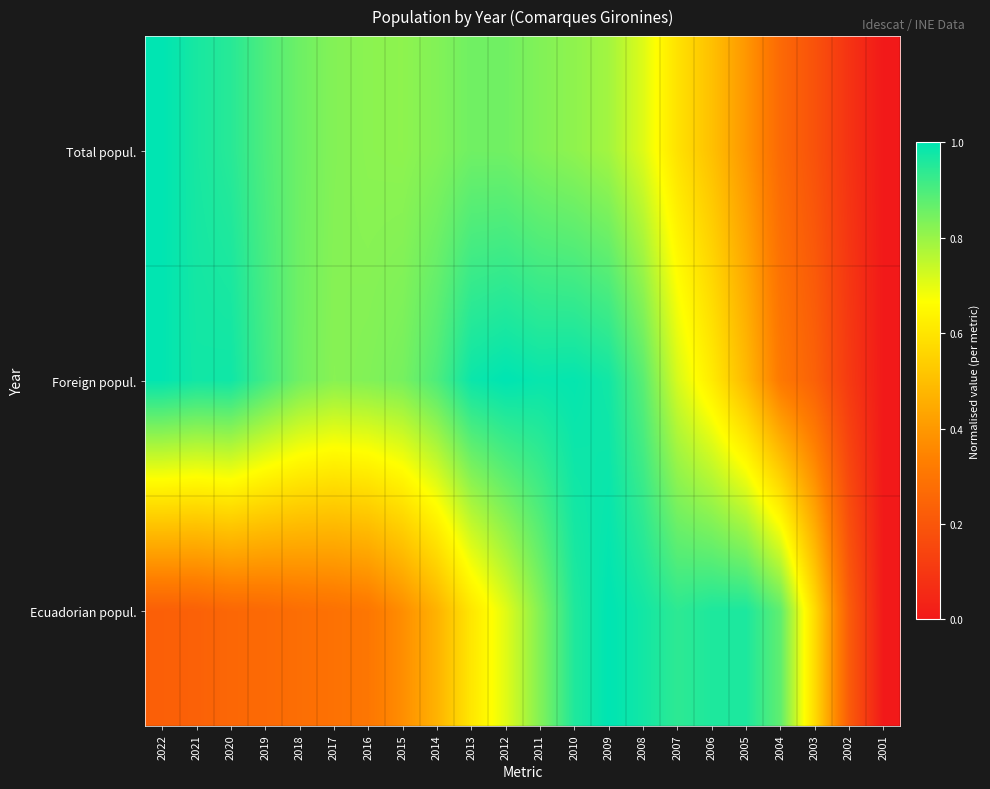

Reading left to right, transcribe all the data shown in this chart.

Total popul.: 2022=1.0	2021=1.0	2020=0.9	2019=0.9	2018=0.9	2017=0.8	2016=0.8	2015=0.8	2014=0.8	2013=0.9	2012=0.9	2011=0.8	2010=0.8	2009=0.8	2008=0.7	2007=0.6	2006=0.5	2005=0.4	2004=0.3	2003=0.2	2002=0.1	2001=0.0
Foreign popul.: 2022=1.0	2021=1.0	2020=1.0	2019=0.9	2018=0.9	2017=0.8	2016=0.8	2015=0.8	2014=0.9	2013=1.0	2012=1.0	2011=1.0	2010=1.0	2009=1.0	2008=0.9	2007=0.7	2006=0.6	2005=0.5	2004=0.3	2003=0.2	2002=0.1	2001=0.0
Ecuadorian popul.: 2022=0.2	2021=0.2	2020=0.3	2019=0.3	2018=0.3	2017=0.3	2016=0.3	2015=0.4	2014=0.5	2013=0.6	2012=0.7	2011=0.8	2010=1.0	2009=1.0	2008=1.0	2007=0.9	2006=1.0	2005=1.0	2004=0.9	2003=0.6	2002=0.2	2001=0.0